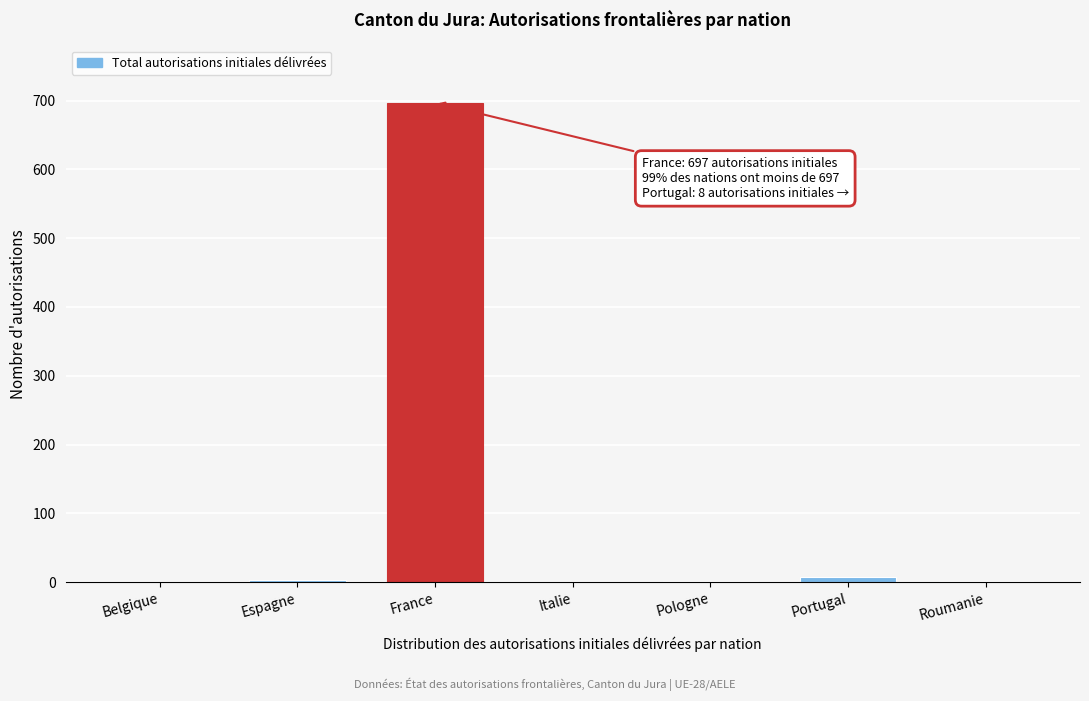

True or false: the data shows 0 at Belgique.

True